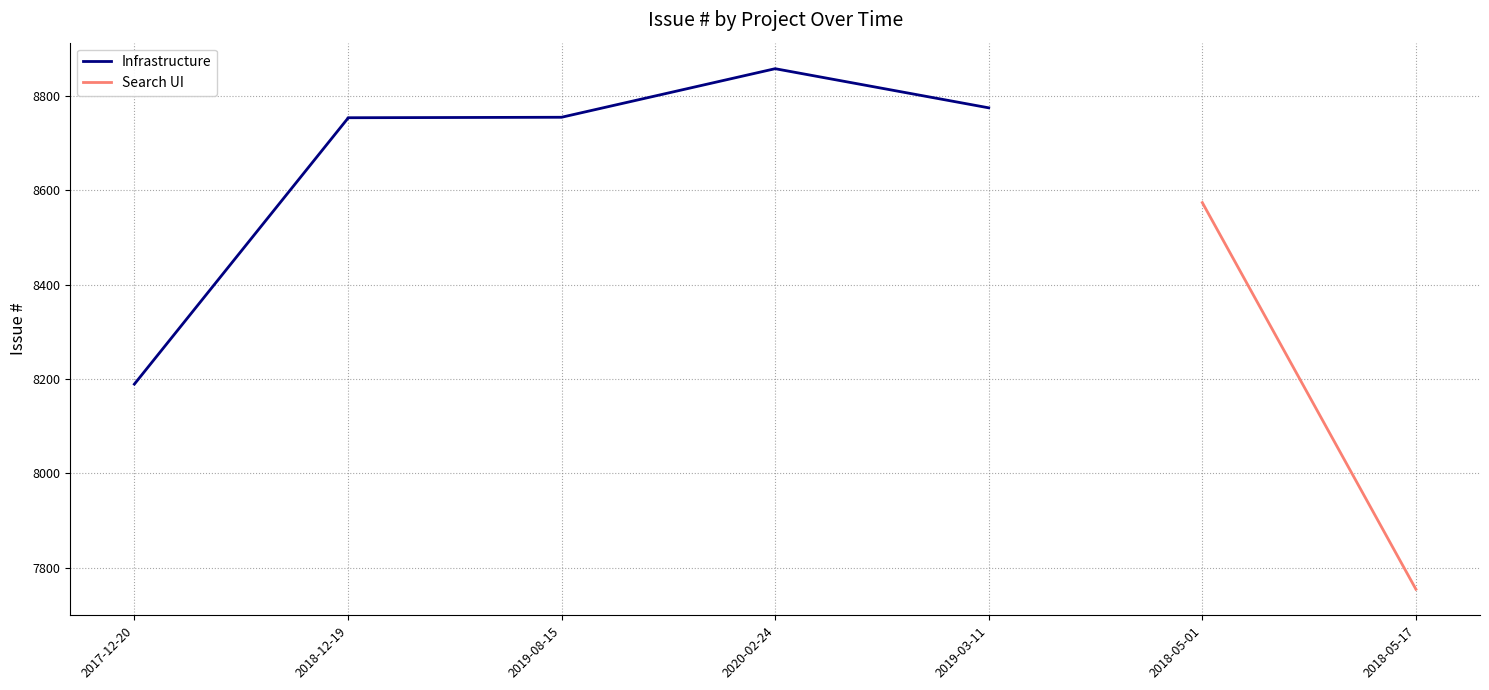

Between 2017-12-20 and 2019-03-11, which is larger?

2019-03-11